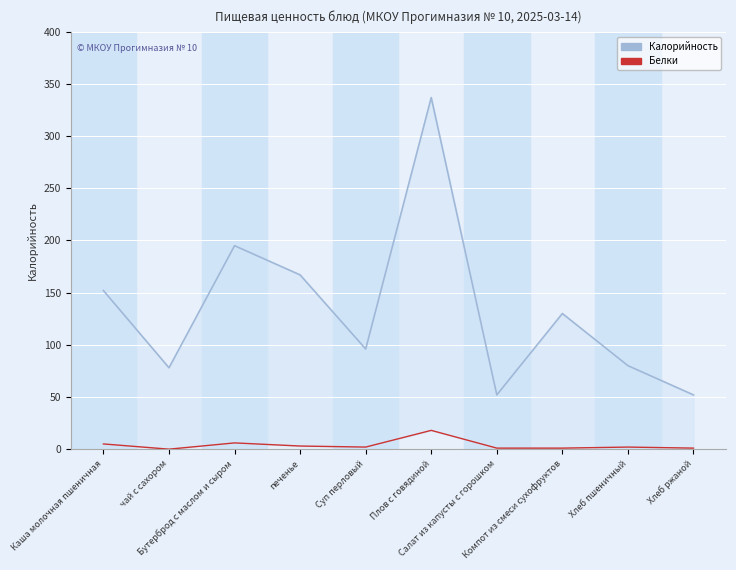

How many values in the Калорийность series exceed 130?

4